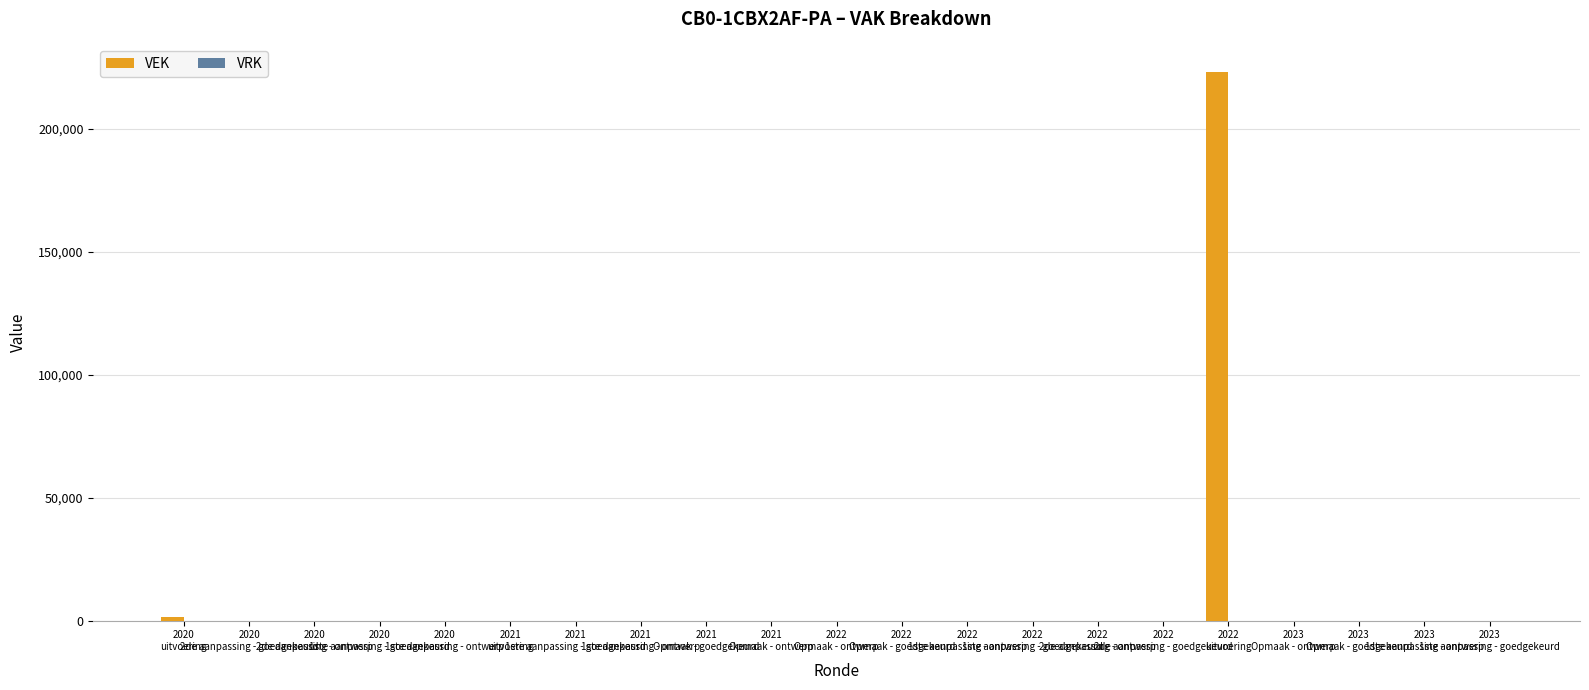

What is the sum of all values?

224597